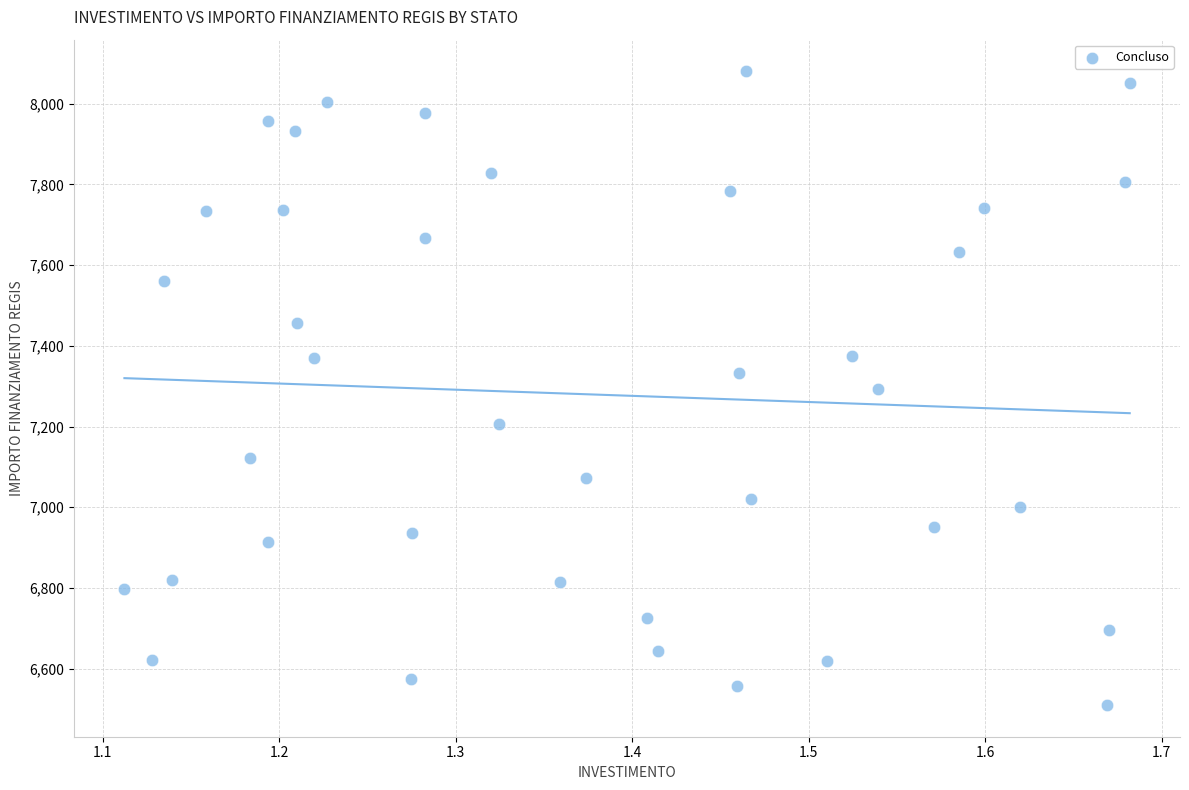

What is the range of X values (max minus min)?

0.6